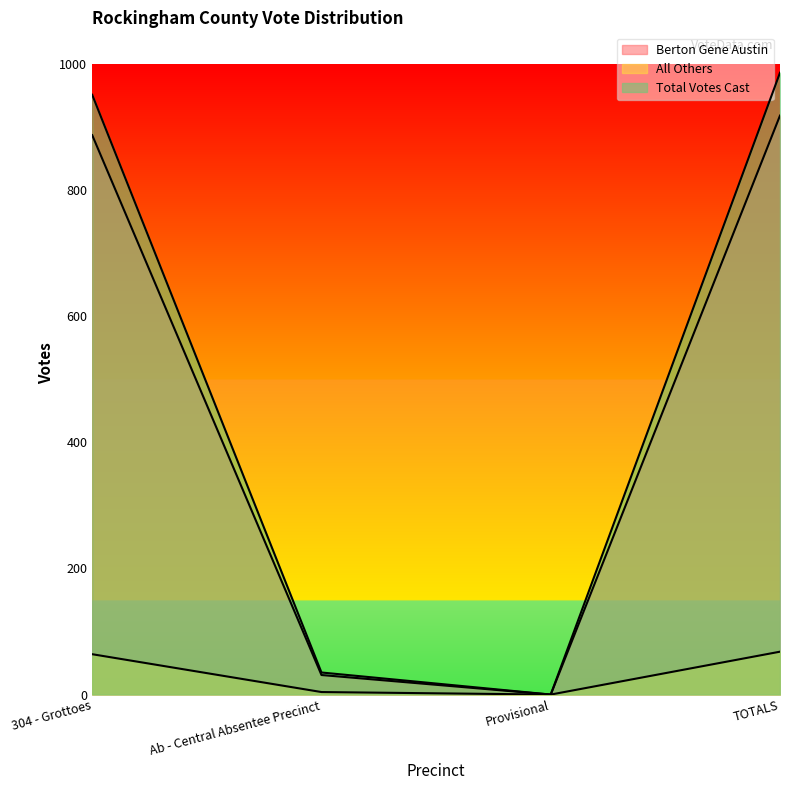

In All Others, how many points are lower than both neighbors (excluding endpoints)?

1